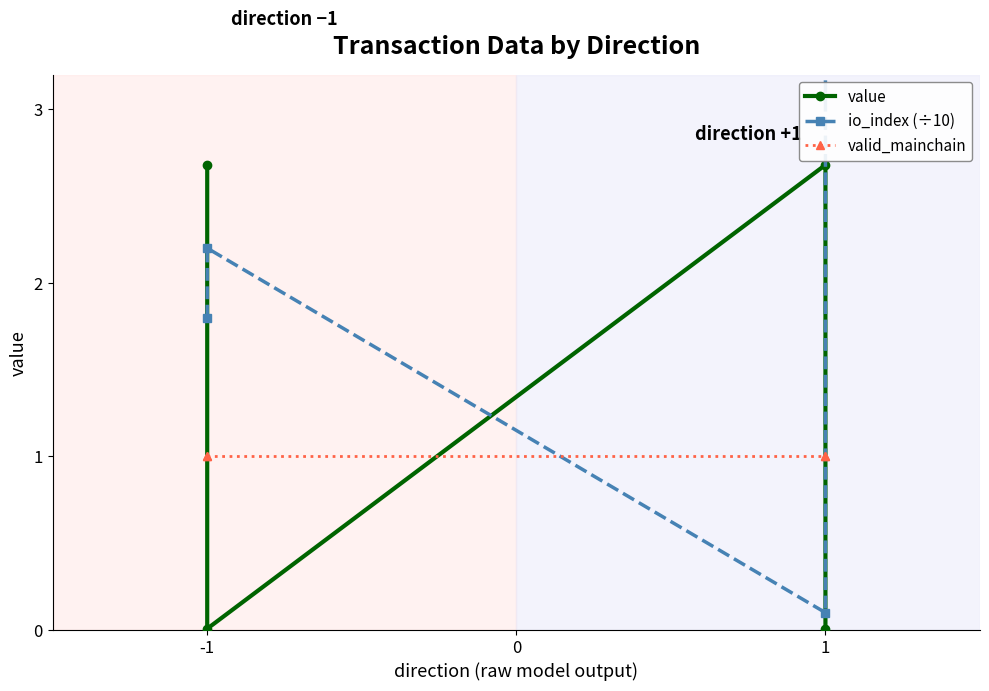

List the series in order of their peak value, lowest first.

valid_mainchain, value, io_index (÷10)